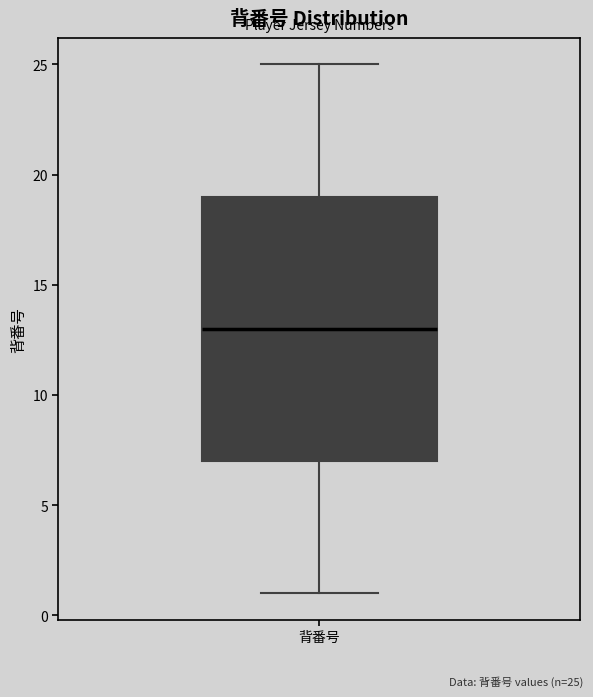

Where is the upper edge of the box for 背番号 on the y-axis? The values are not printed on the chart, so give them approximately, as read against the axis.

19